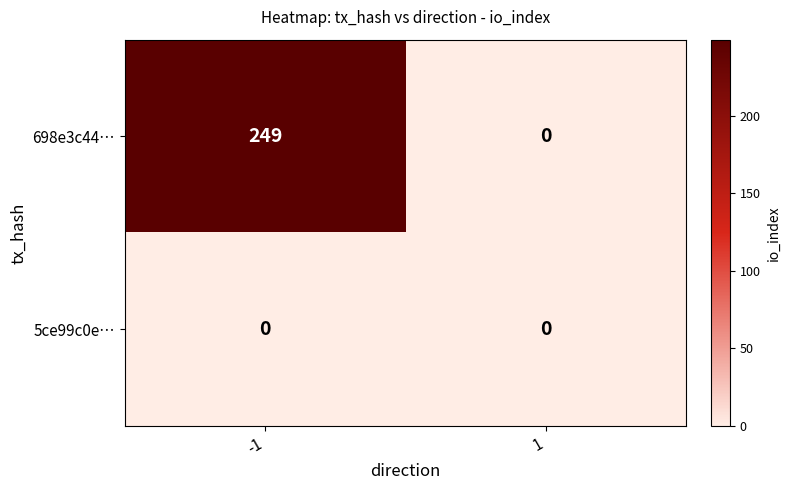

Which series has the largest range (max minus min)?

698e3c44…